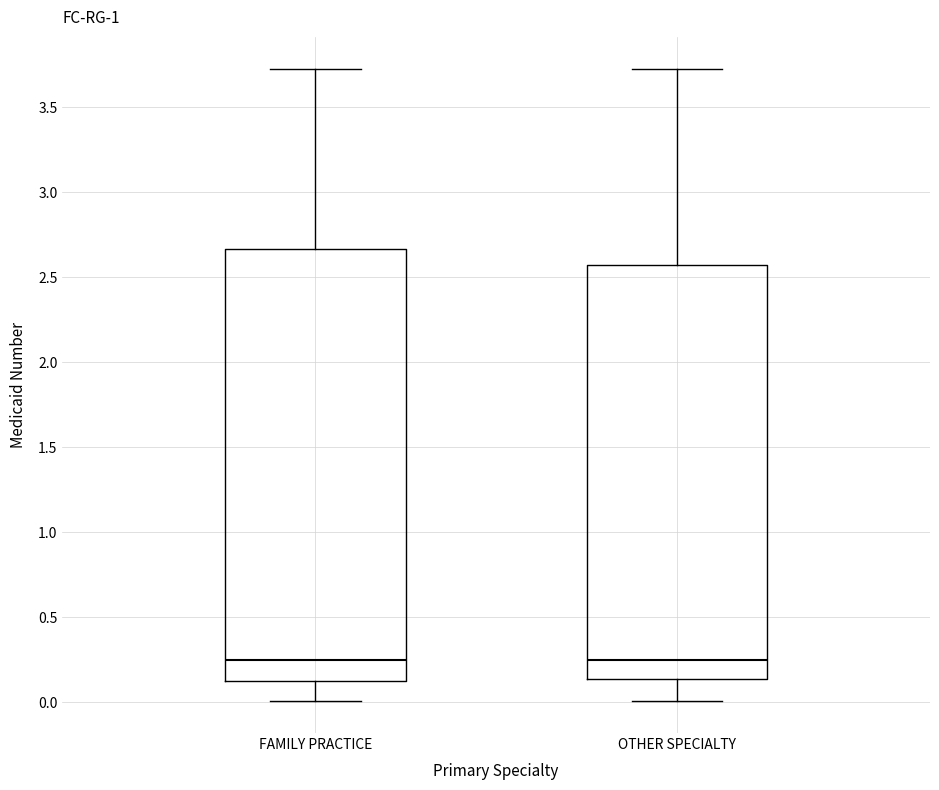

Comparing the boxes themselves (not the whiskers), which one is the tallest?

FAMILY PRACTICE